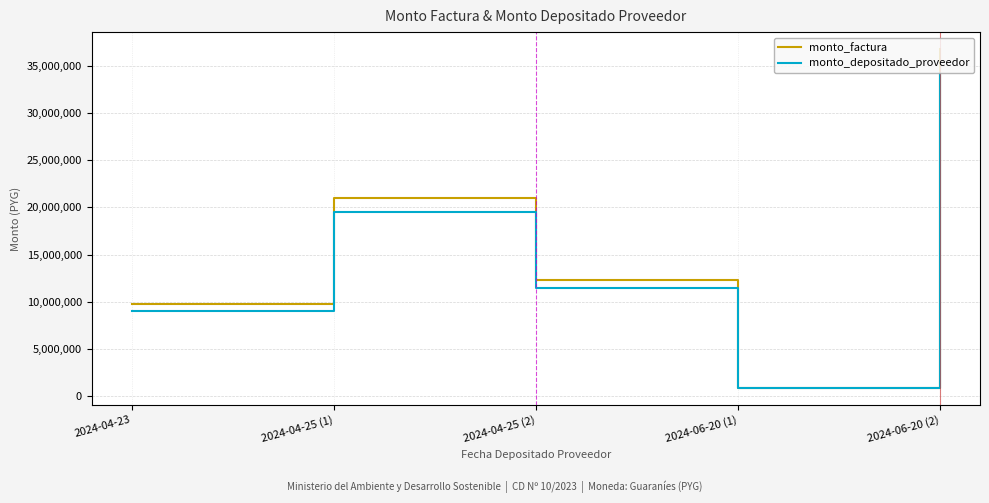

List the series in order of their overall mean, lowest first.

monto_depositado_proveedor, monto_factura